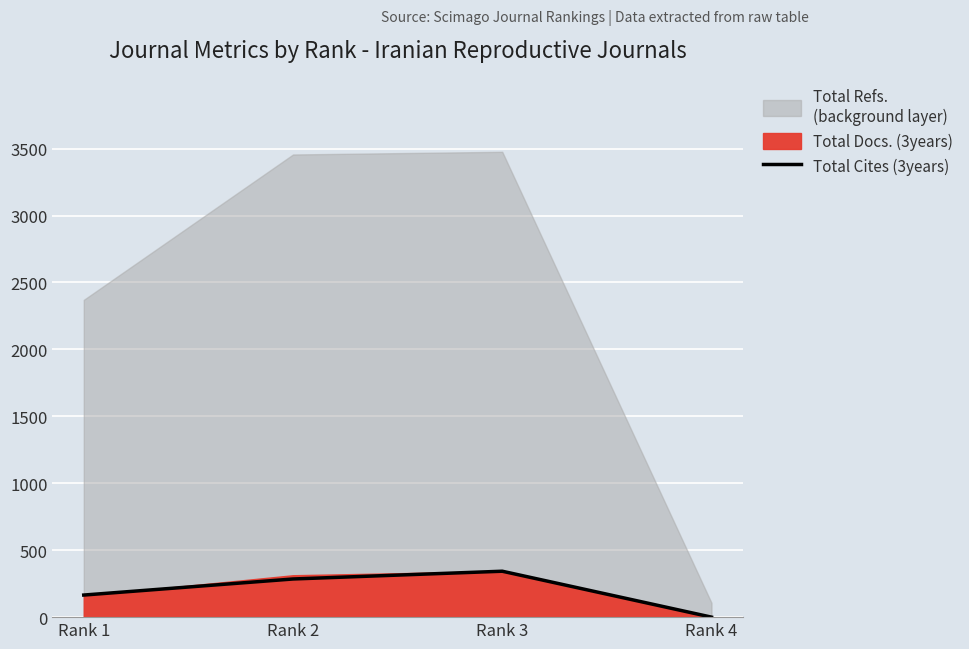

Rank the categories by value from highest to lowest.

Rank 3, Rank 2, Rank 1, Rank 4